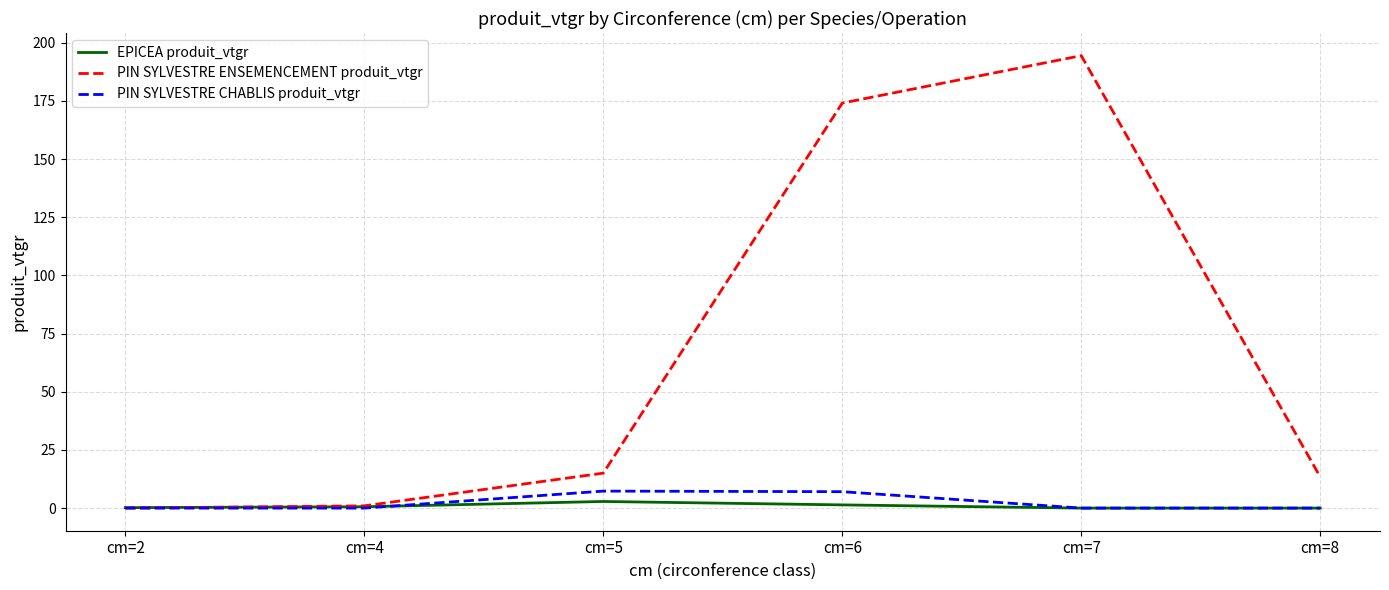

Is it true that EPICEA produit_vtgr equals 0.0 at cm=8?

True